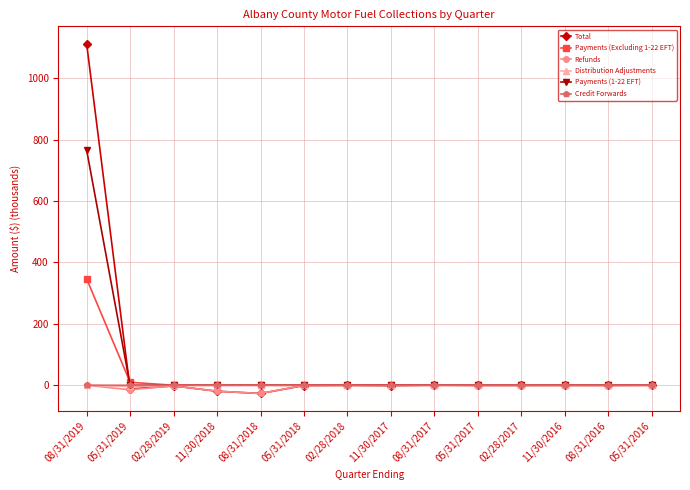

Where is Total nearest to the value 542?

08/31/2017